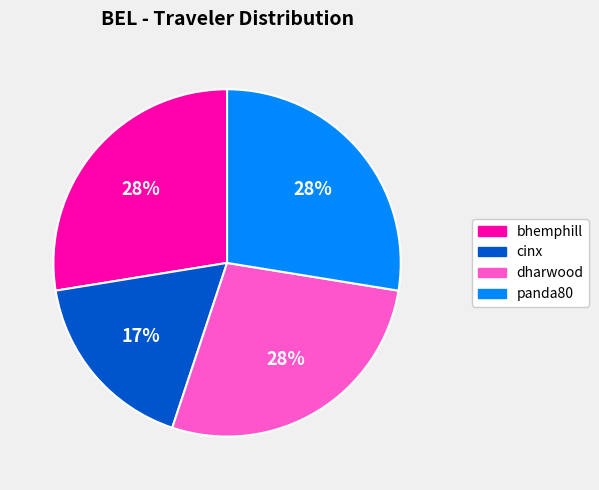

To the nearest percent, what is the combined percentage of panda80 and cinx?

45%